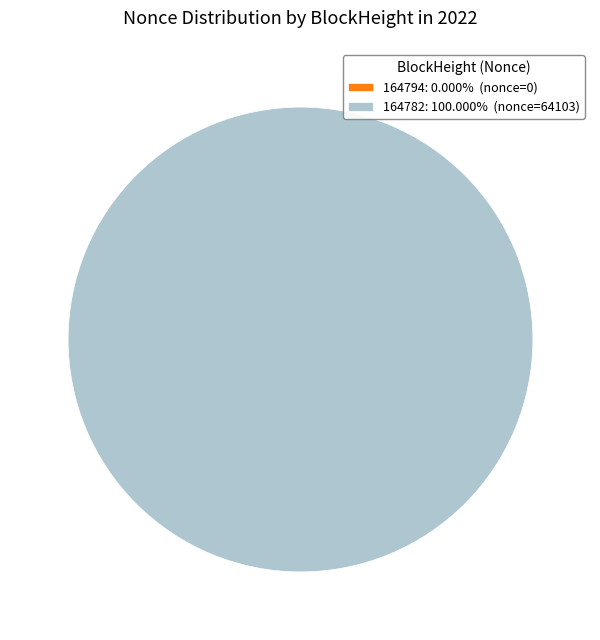

What portion of the pie excludes 164794?

100.0%